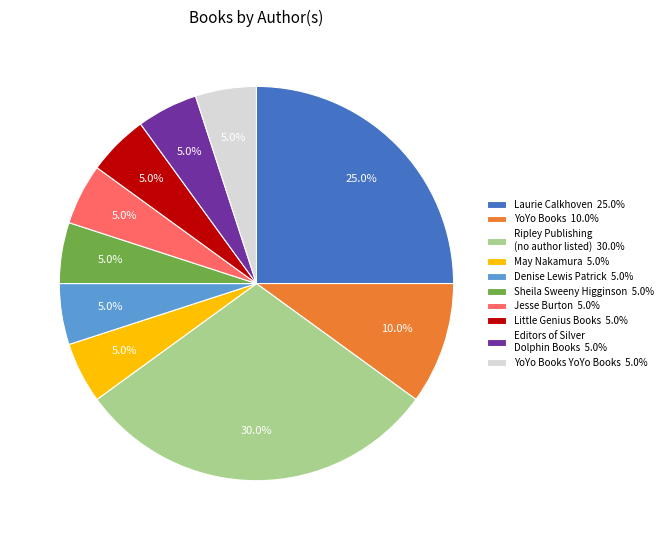

Does May Nakamura 5.0% account for over 50% of the chart?

No